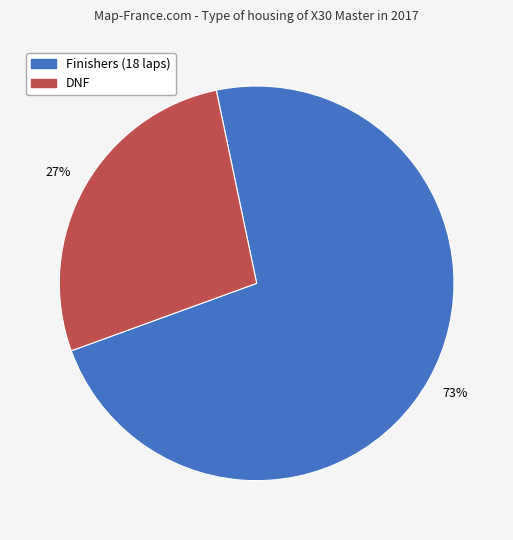

Is there any slice that represents more than half of the pie?

Yes